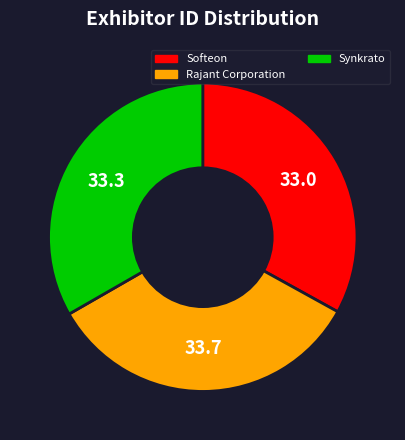

What is the ratio of the value at Rajant Corporation to the value at Softeon?

1.0